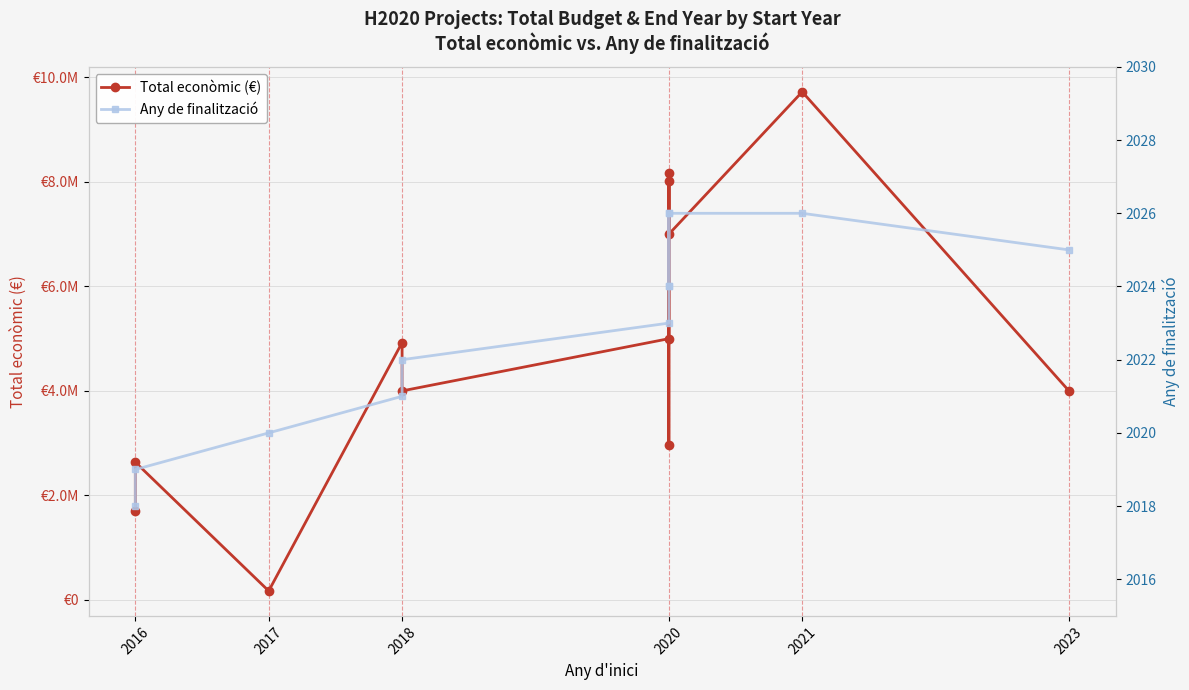

True or false: Any de finalització has a value of 2026 at 2020.

True